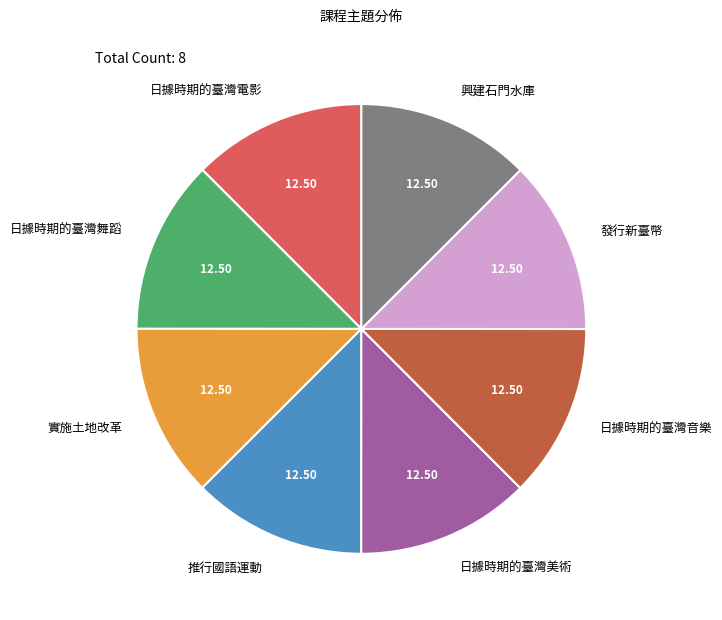

Is there a majority slice in this chart?

No